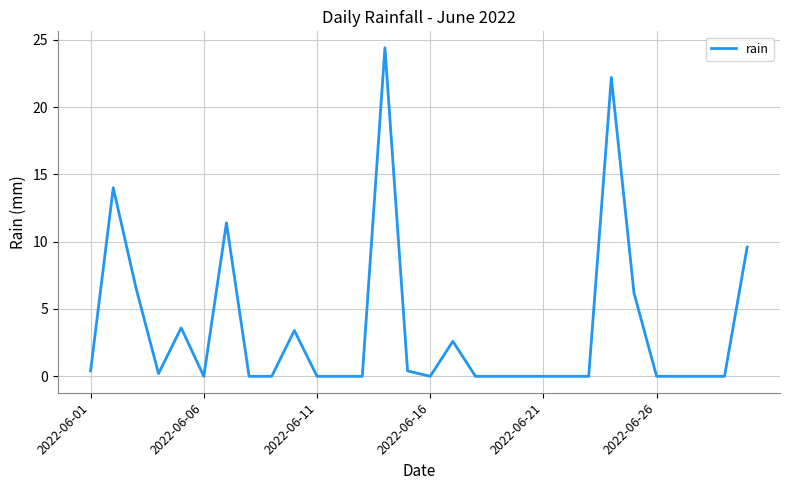

What is the greatest value displayed?

24.4